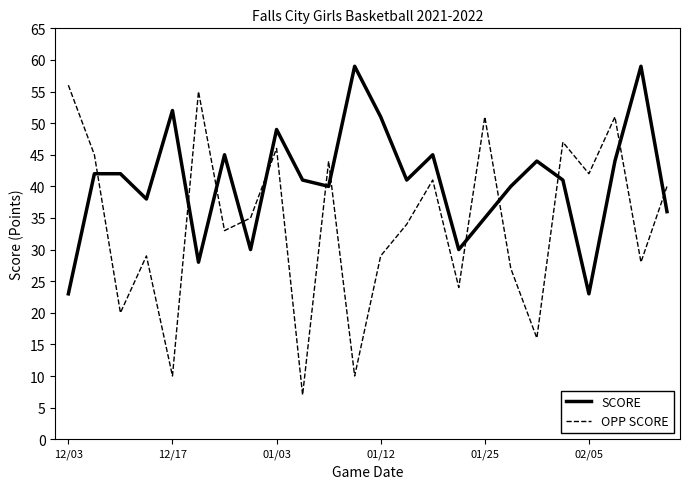

What is the highest value of the OPP SCORE series?

56